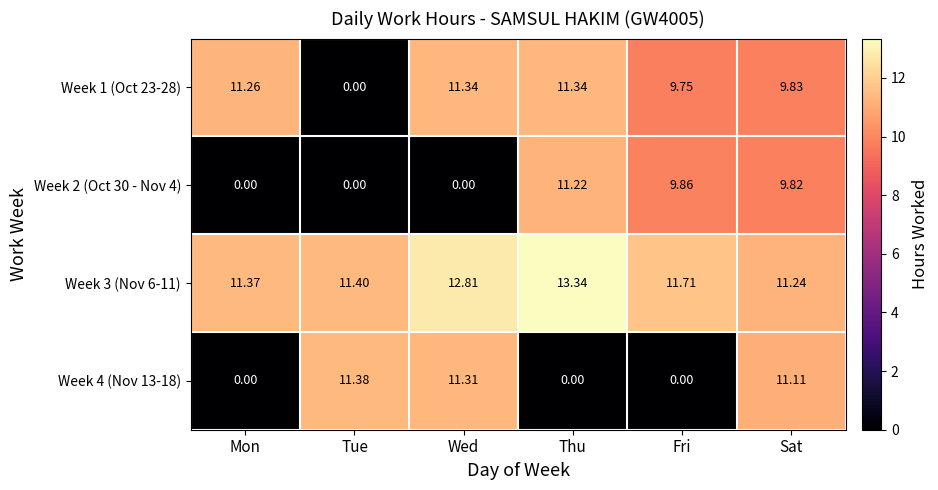

At how many categories does at least one series exceed 11?

6